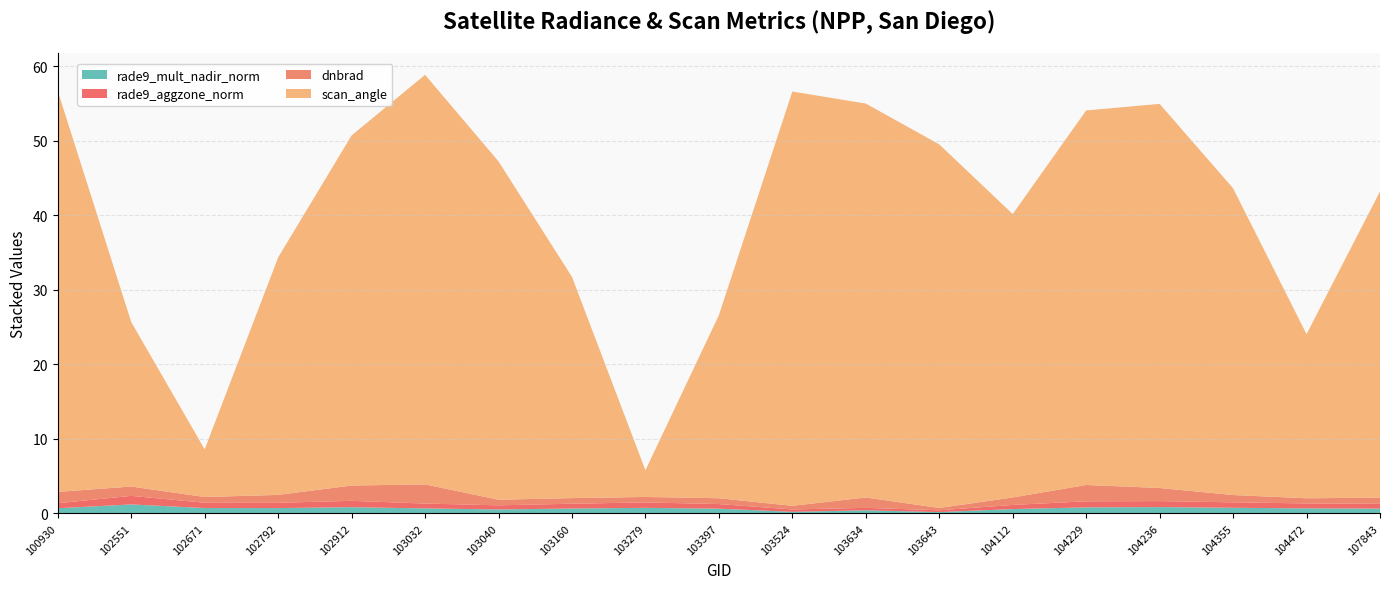

Reading left to right, transcribe all the data shown in this chart.

rade9_mult_nadir_norm: 0.7	1.2	0.7	0.7	0.8	0.7	0.5	0.6	0.7	0.6	0.2	0.4	0.2	0.6	0.8	0.8	0.7	0.7	0.6
rade9_aggzone_norm: 0.7	1.1	0.7	0.7	0.9	0.7	0.6	0.6	0.7	0.6	0.3	0.3	0.2	0.6	0.8	0.8	0.7	0.7	0.6
dnbrad: 1.5	1.2	0.8	1.1	2.0	2.6	0.8	0.8	0.7	0.8	0.5	1.4	0.3	1.0	2.2	1.8	1.0	0.7	0.8
scan_angle: 53.8	22.1	6.4	31.9	47.0	55.0	45.4	29.7	3.6	24.6	55.6	52.9	48.8	38.0	50.2	51.5	41.1	22.0	41.1